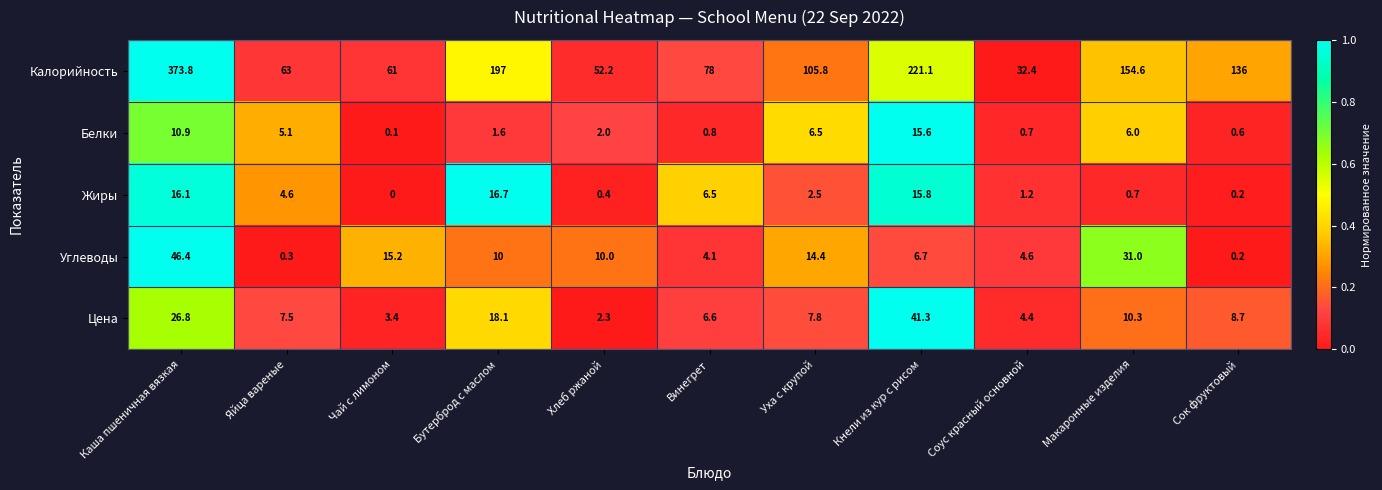

How many data points does each series have?

11